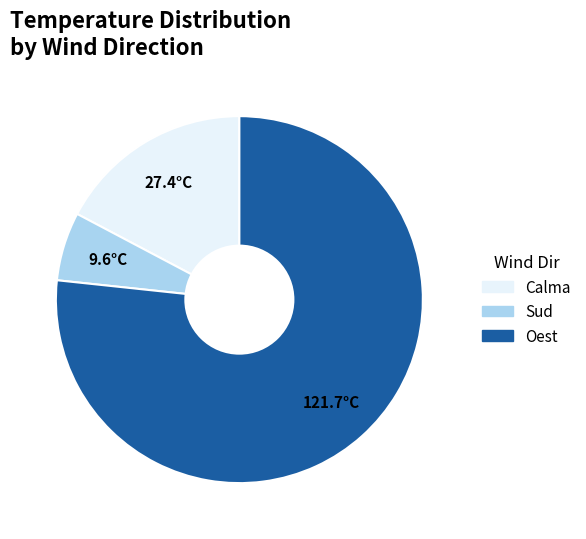

Which category has the smallest portion of the pie?

9.6°C